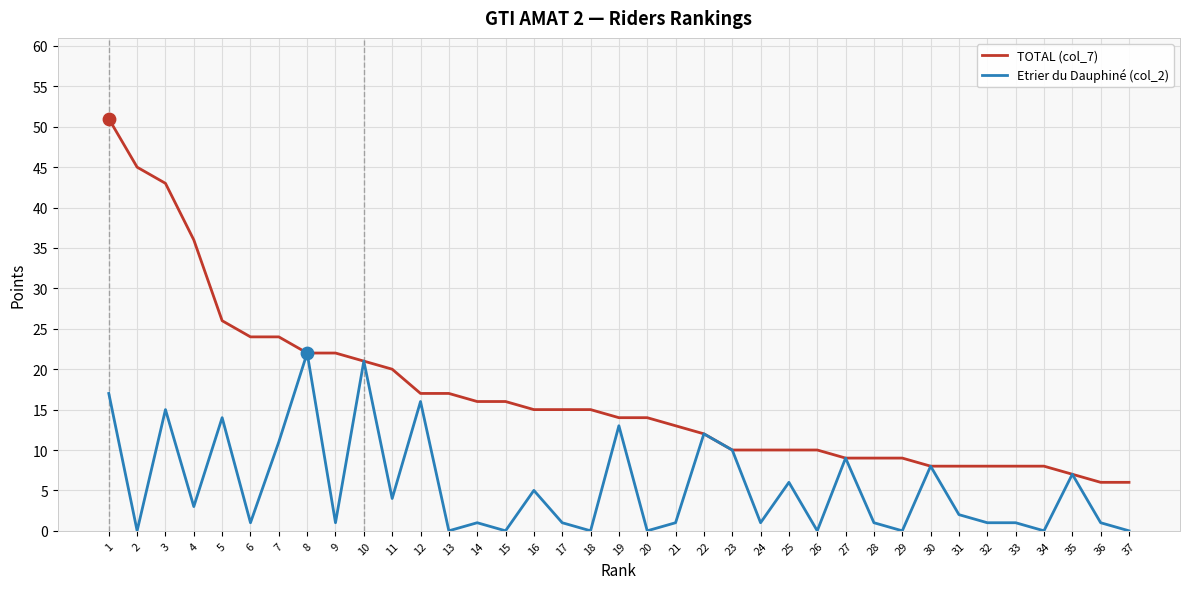

What is the total value across all series at 35?

14